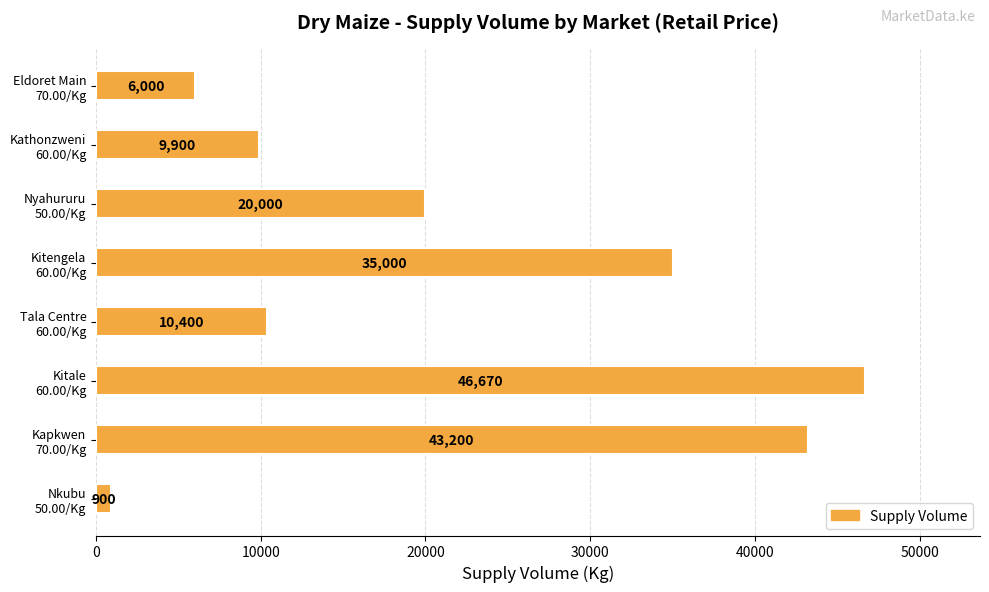

What is the greatest value displayed?

46670